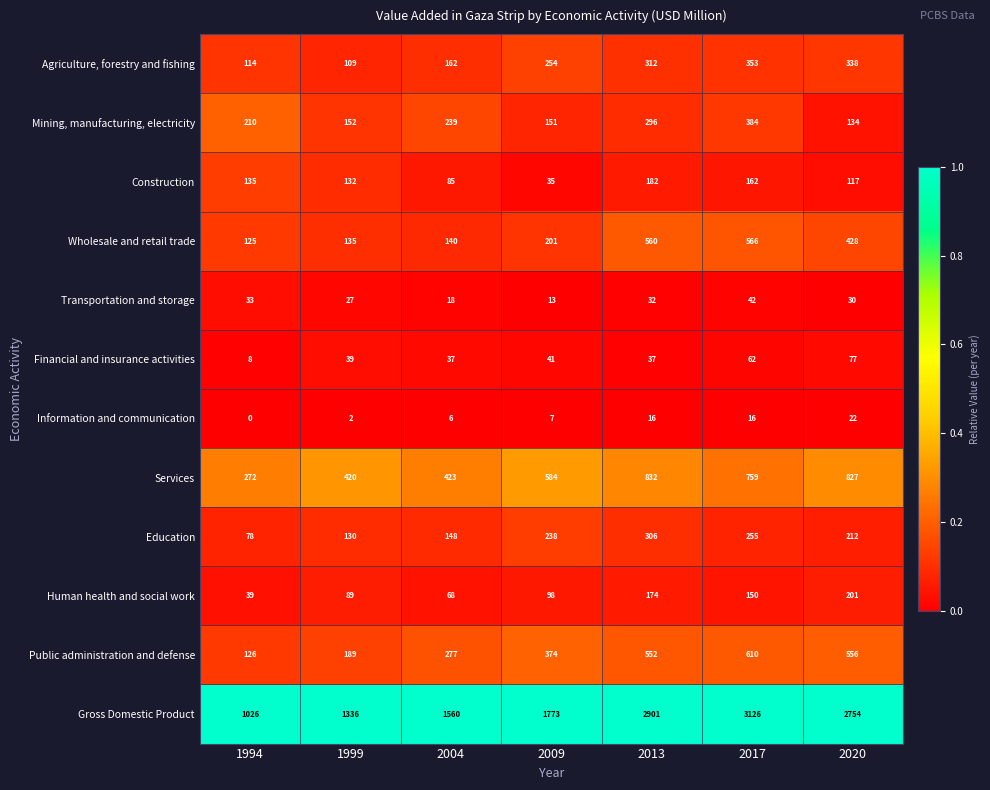

At which label does Financial and insurance activities reach its minimum?

1994